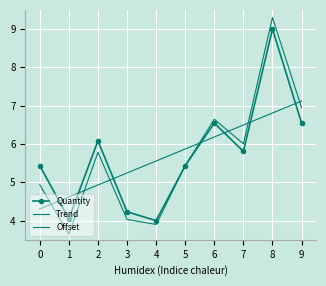

Rank the categories by Quantity value from highest to lowest.

8, 6, 9, 2, 7, 0, 5, 3, 1, 4